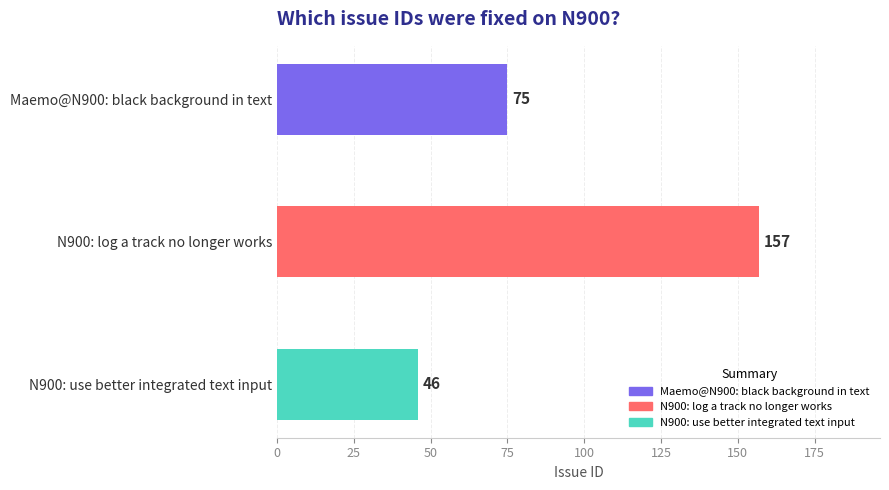

Reading top to bottom, list all the values displayed in this chart.

Maemo@N900: black background in text=75	N900: log a track no longer works=157	N900: use better integrated text input=46